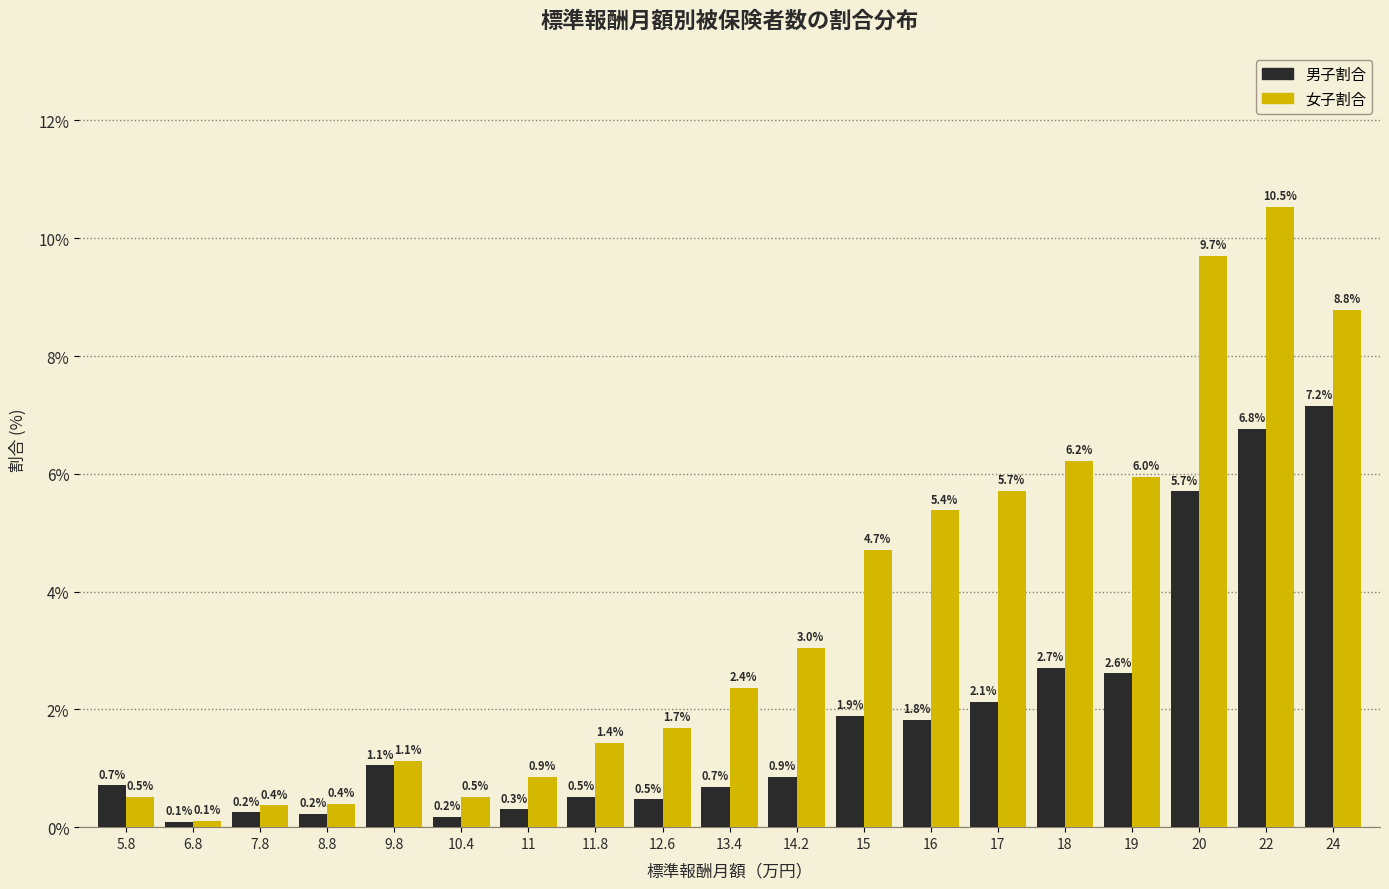

At how many categories does at least one series exceed 2?

10